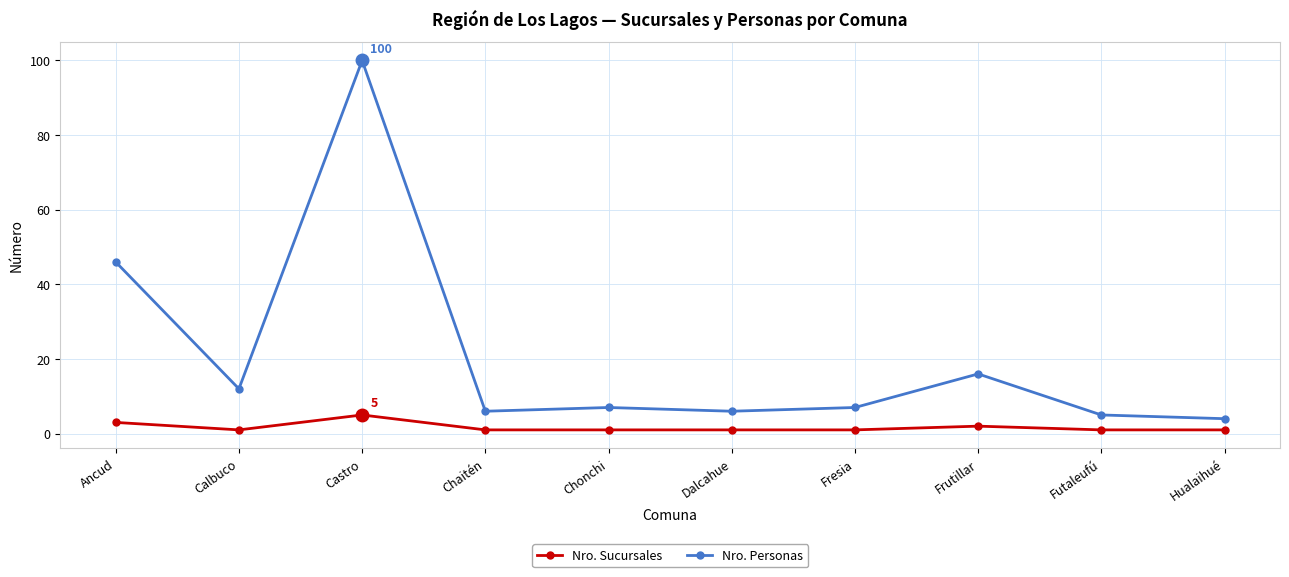

Reading left to right, list all the values displayed in this chart.

Nro. Sucursales: Ancud=3	Calbuco=1	Castro=5	Chaitén=1	Chonchi=1	Dalcahue=1	Fresia=1	Frutillar=2	Futaleufú=1	Hualaihué=1
Nro. Personas: Ancud=46	Calbuco=12	Castro=100	Chaitén=6	Chonchi=7	Dalcahue=6	Fresia=7	Frutillar=16	Futaleufú=5	Hualaihué=4